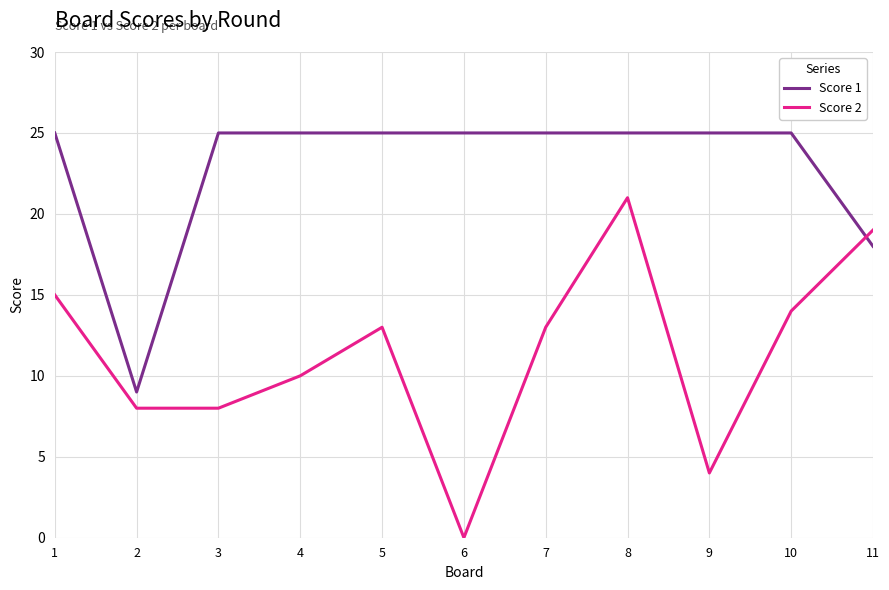

The Score 1 series shows 5 at 8. True or false?

False